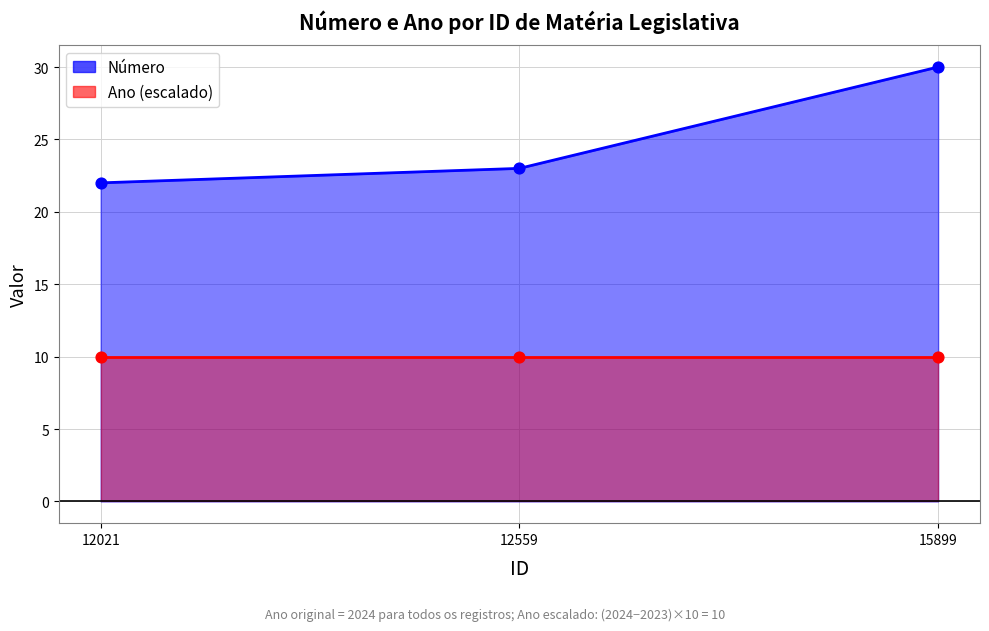

Which has a higher value, 12021 or 12559?

12559